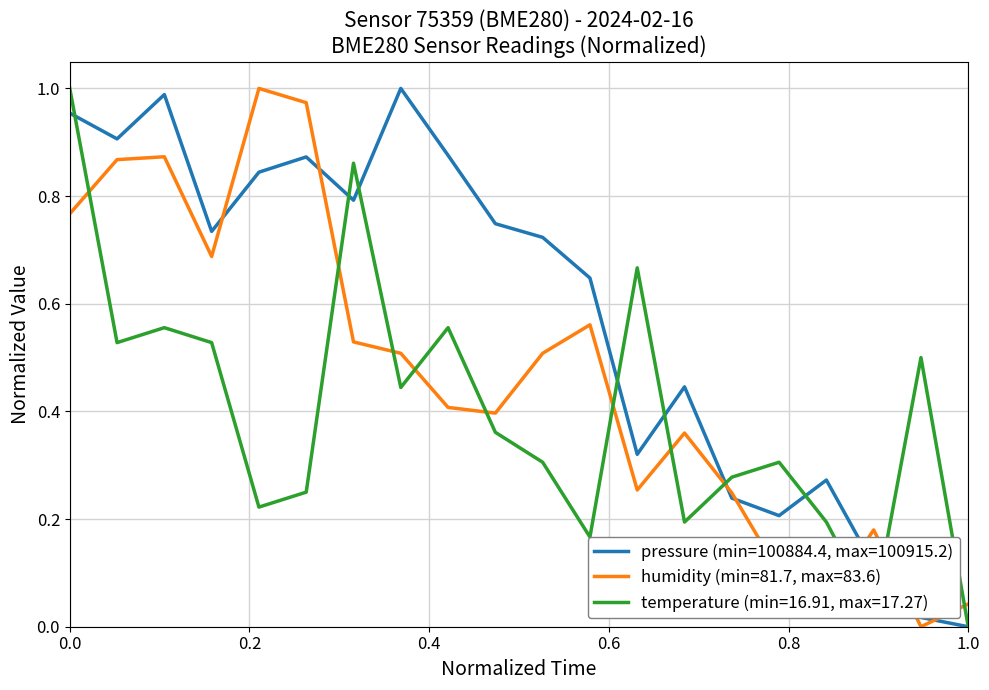

True or false: temperature (min=16.91, max=17.27) and humidity (min=81.7, max=83.6) intersect in this chart.

True